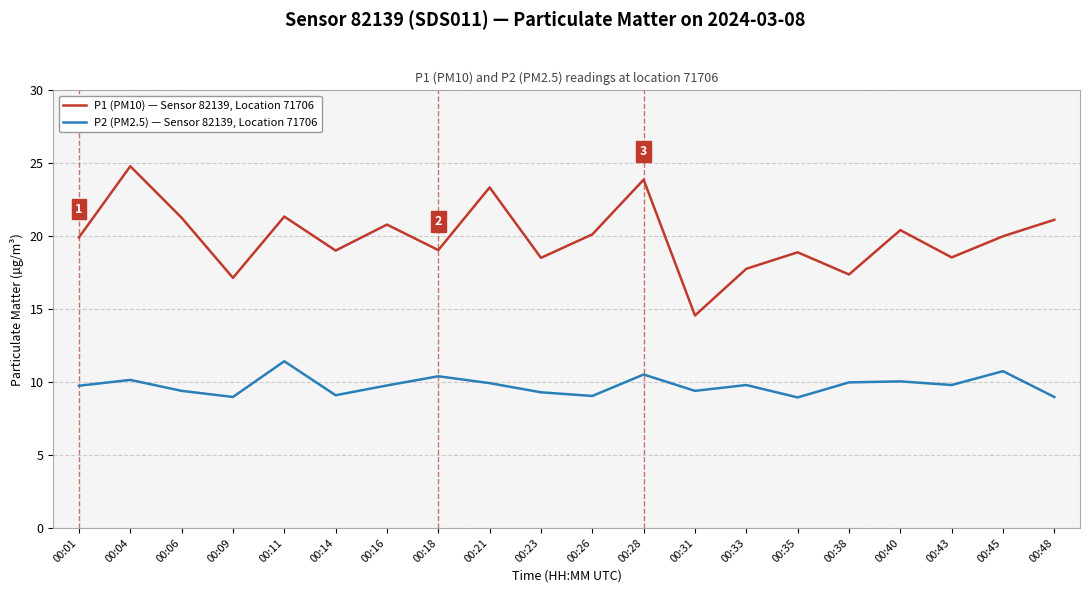

In P1 (PM10) — Sensor 82139, Location 71706, how many points are higher than both neighbors (excluding endpoints)?

7